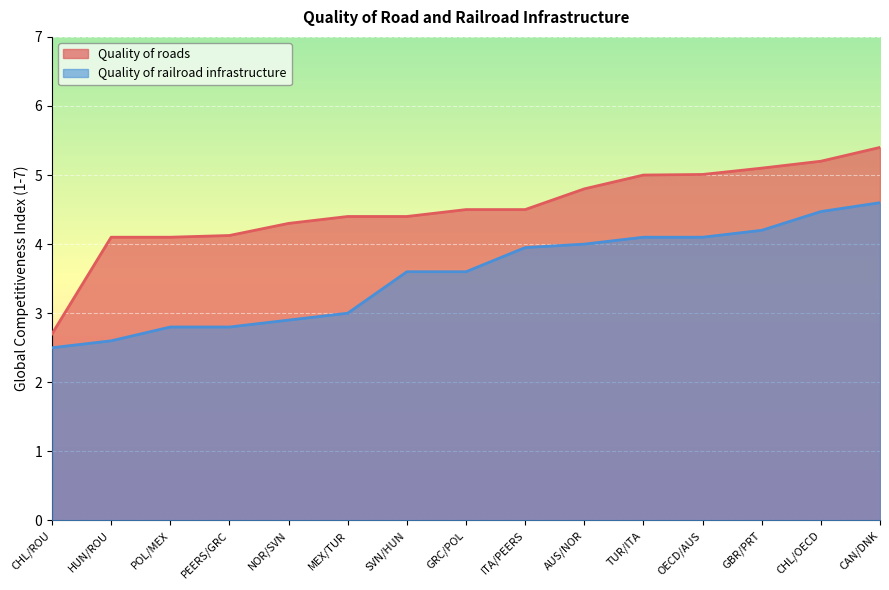

Between HUN/ROU and POL/MEX, which series saw the biggest shift?

Quality of railroad infrastructure